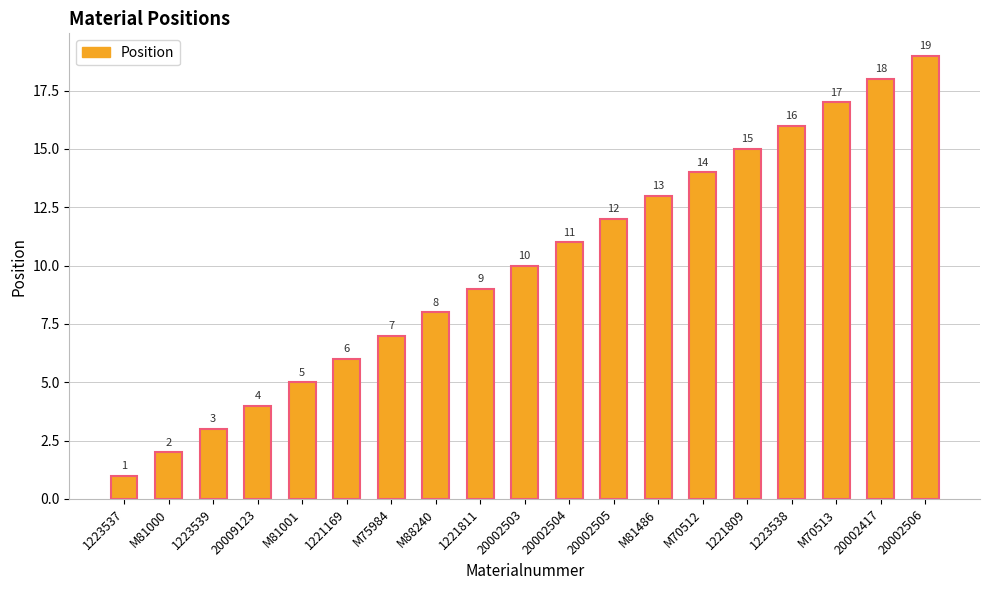

Reading left to right, what are all the values shown in this chart?

1223537=1	M81000=2	1223539=3	20009123=4	M81001=5	1221169=6	M75984=7	M88240=8	1221811=9	20002503=10	20002504=11	20002505=12	M81486=13	M70512=14	1221809=15	1223538=16	M70513=17	20002417=18	20002506=19